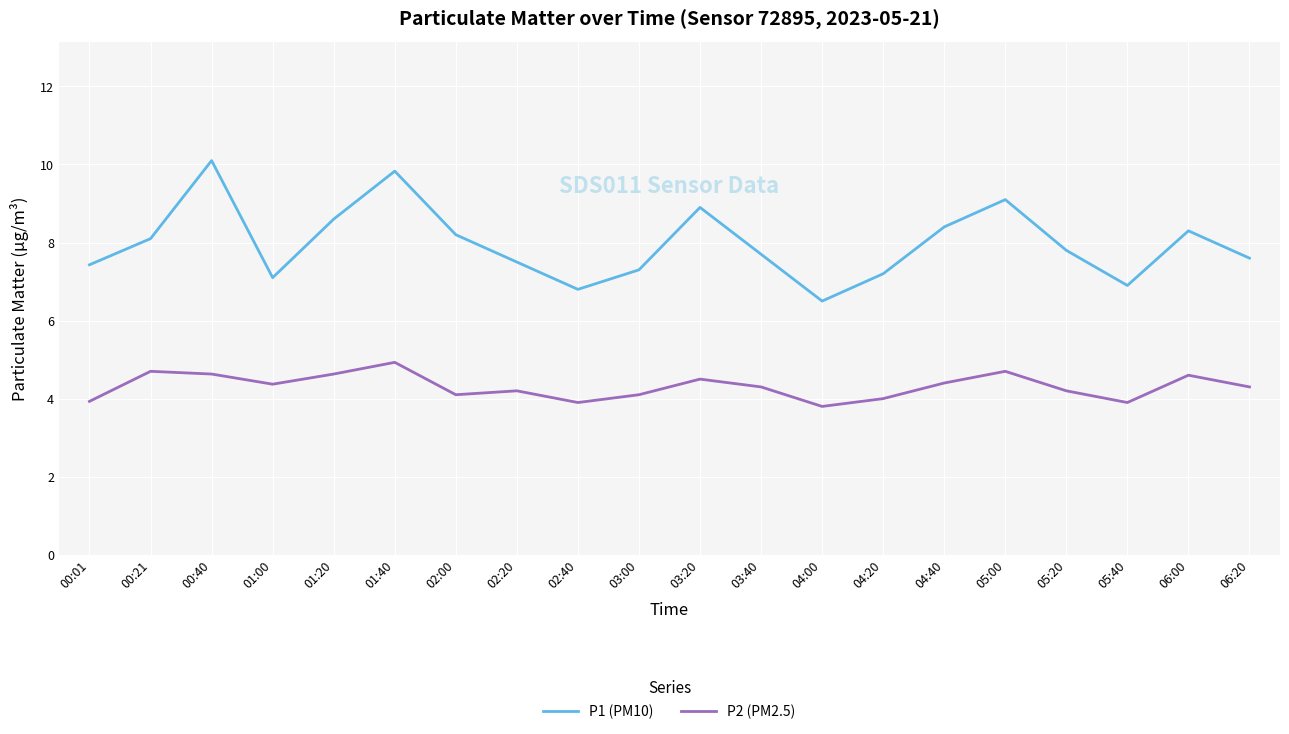

What is the difference between the highest and lowest values at 00:21?

3.4